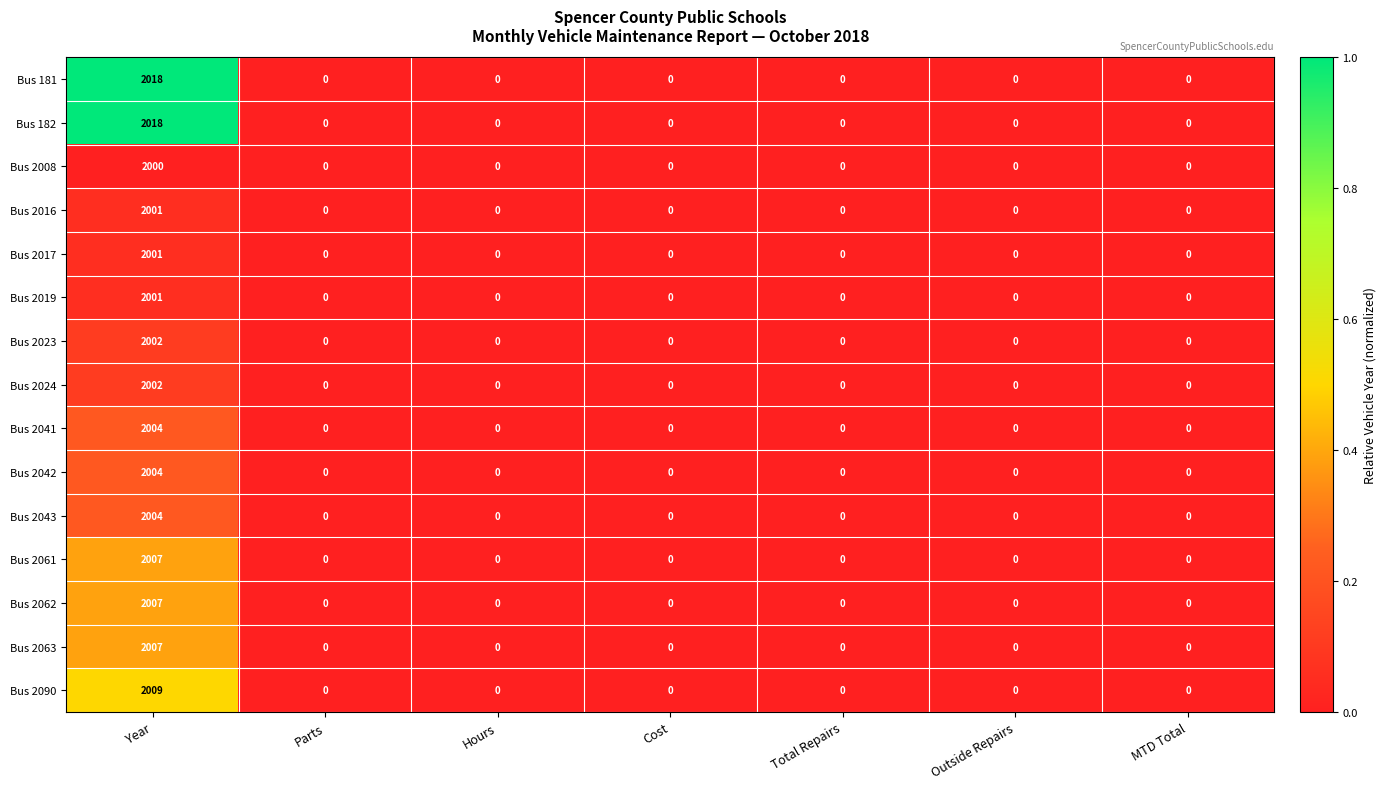

What is the average value of the Bus 2023 series?

286